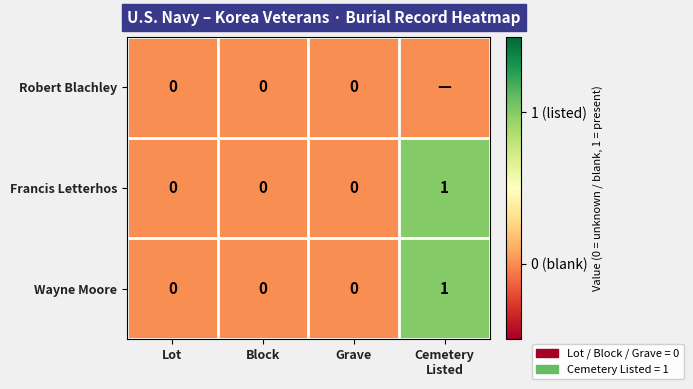

Which has a higher value, Cemetery
Listed or Grave?

Cemetery
Listed